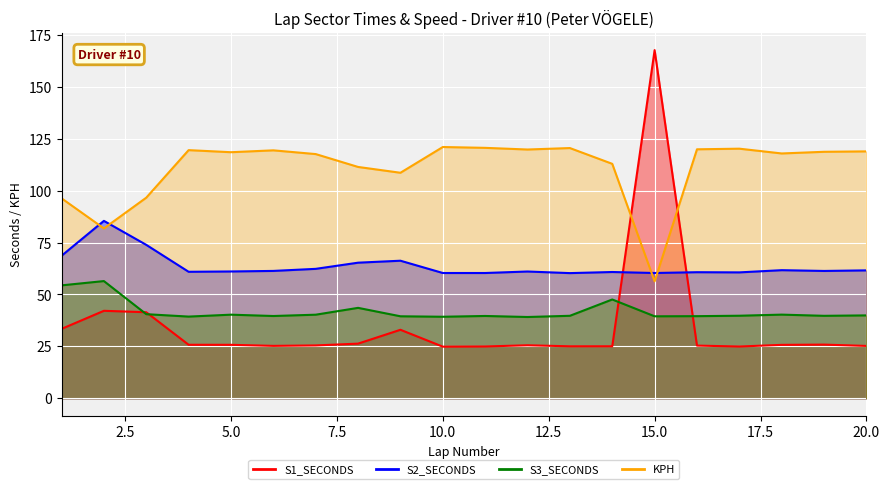

The value of KPH at 19 is 60.8. True or false?

False